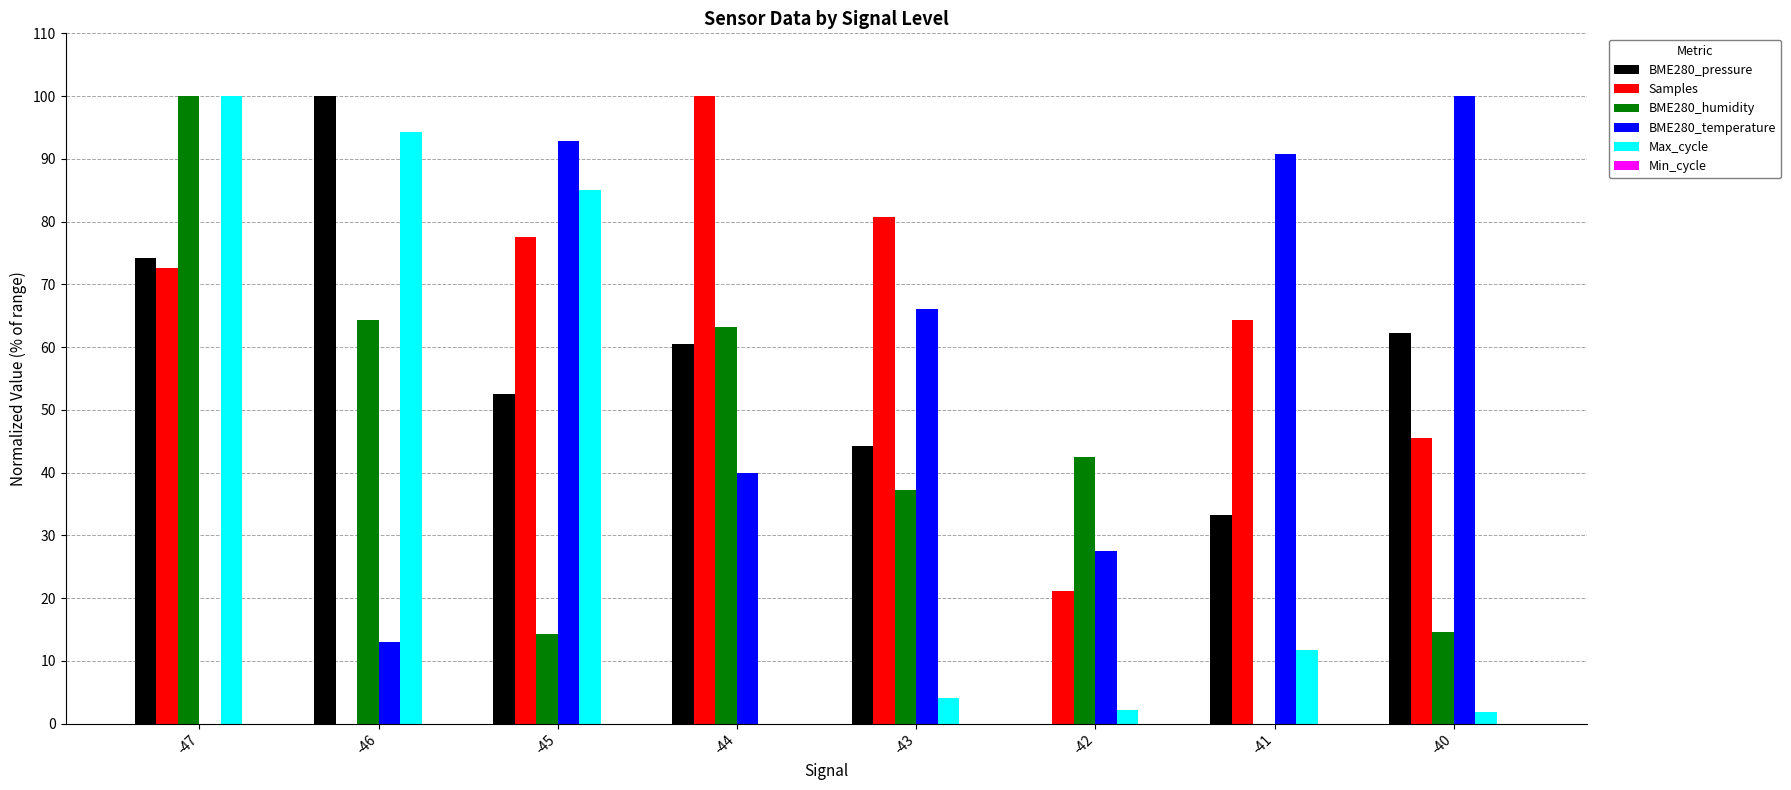

At which label does BME280_pressure reach its peak?

-46